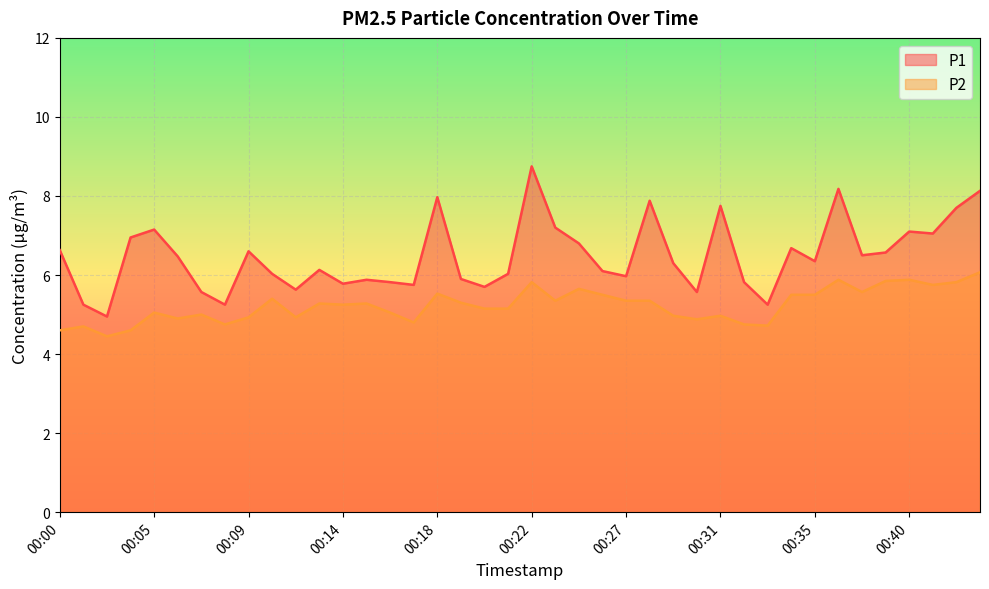

What are all the series names shown in the legend?

P1, P2